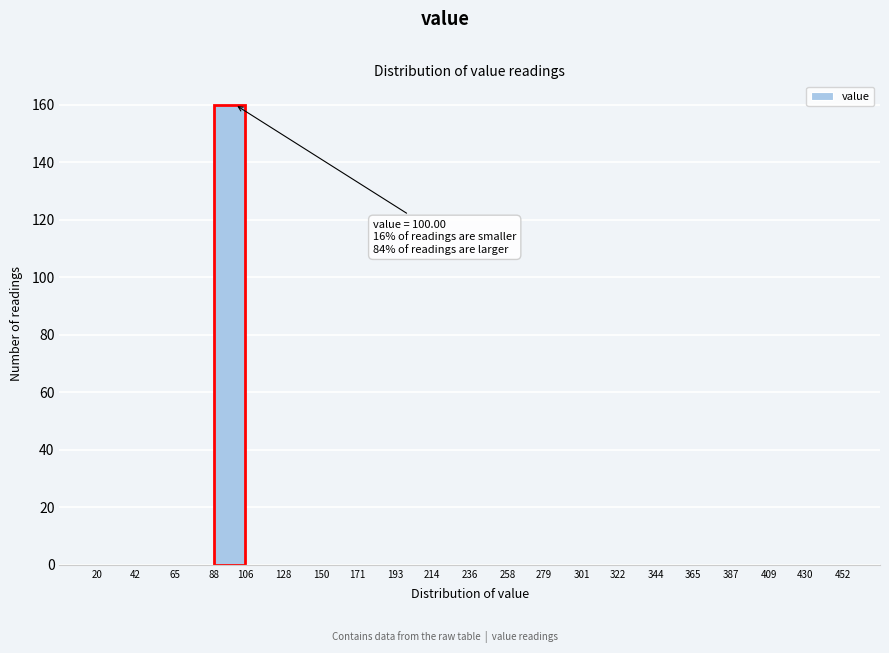

Which range on the x-axis has the tallest bar?

88 to 106